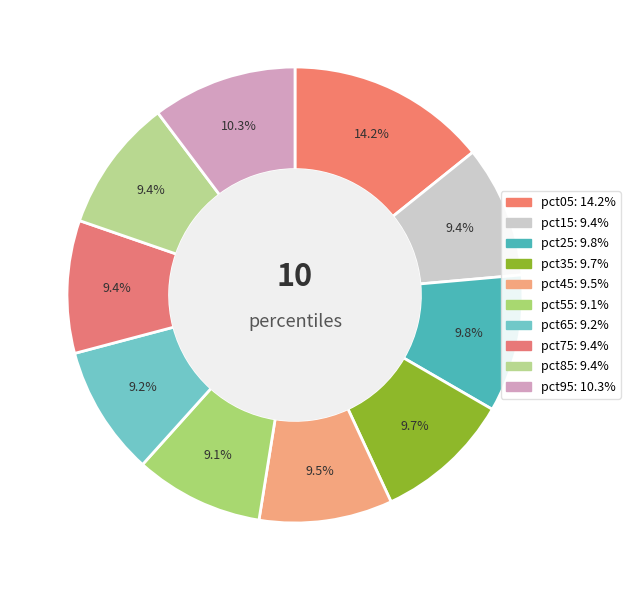

Do pct05 and pct85 together represent more than half of the pie?

No